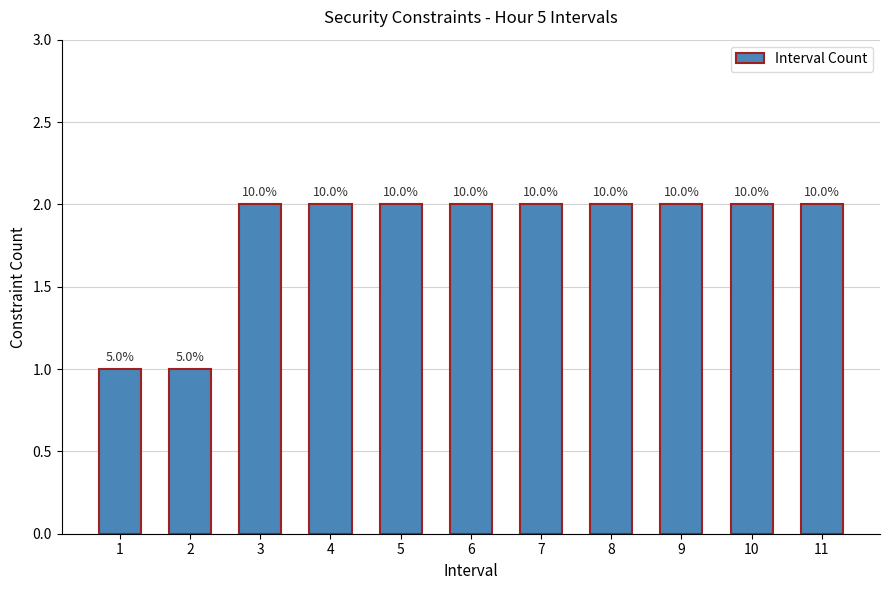

Rank the categories by value from highest to lowest.

3, 4, 5, 6, 7, 8, 9, 10, 11, 1, 2